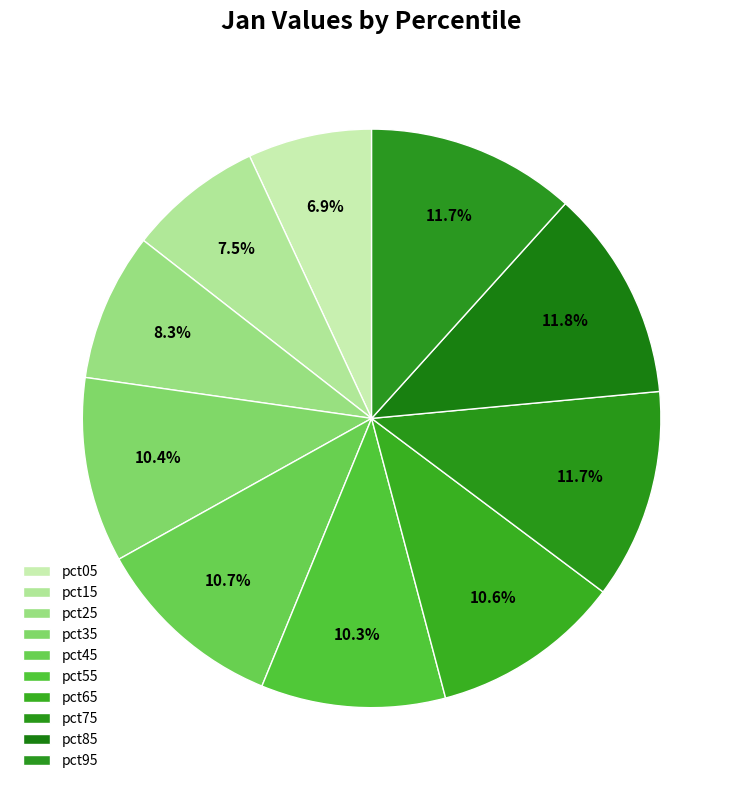

What percentage is the pct75 slice, to the nearest percent?

12%